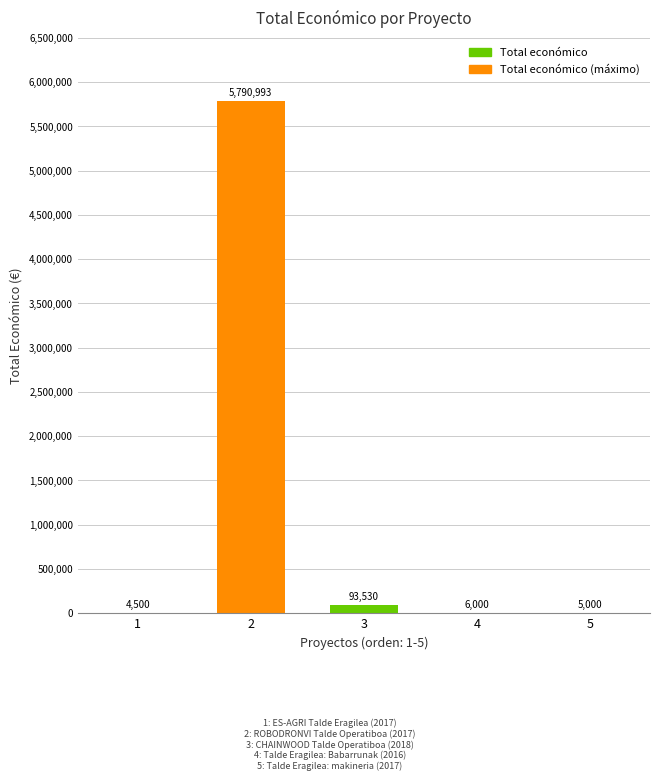

Are the bars grouped side by side (vs. stacked)?

No